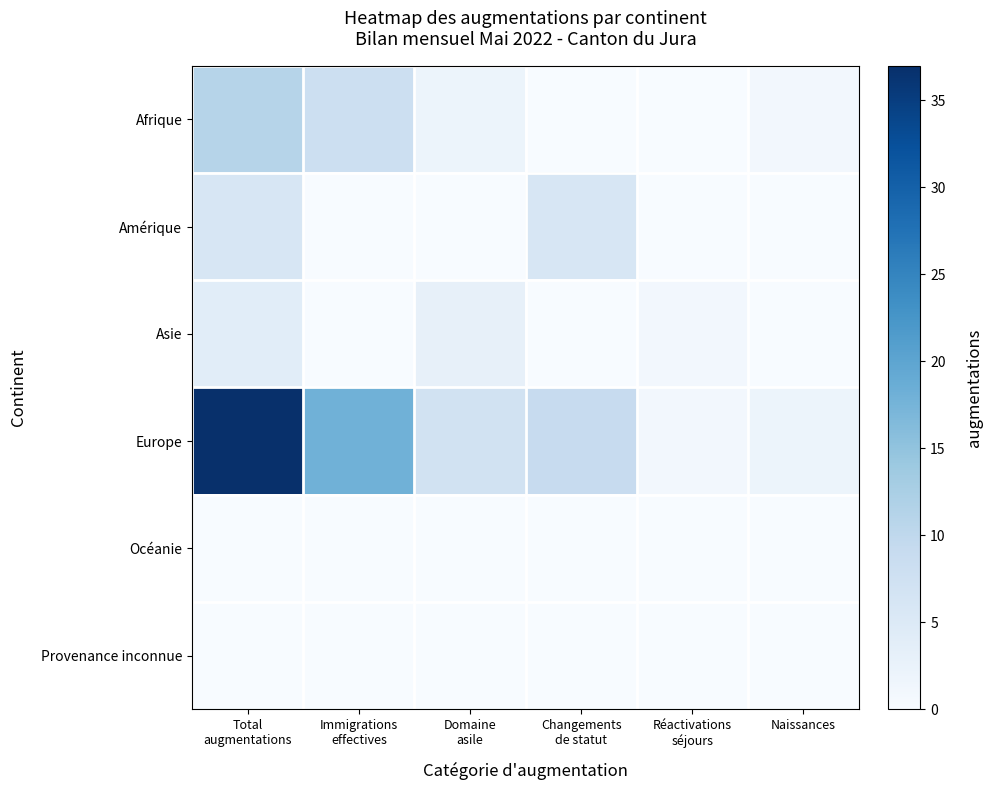

What is the maximum value shown in the chart?

37